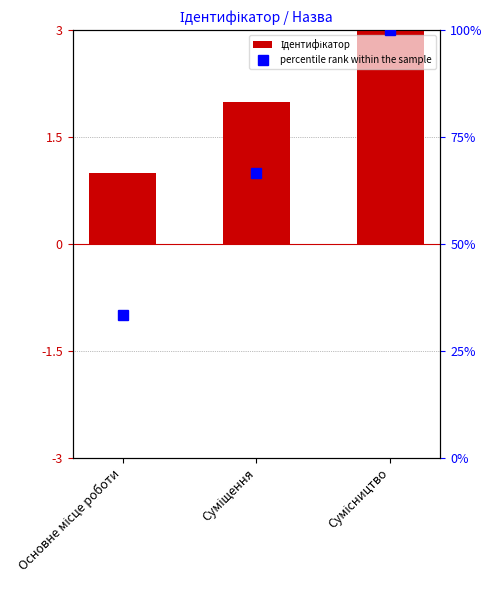

At which label does percentile rank within the sample reach its peak?

Сумісництво